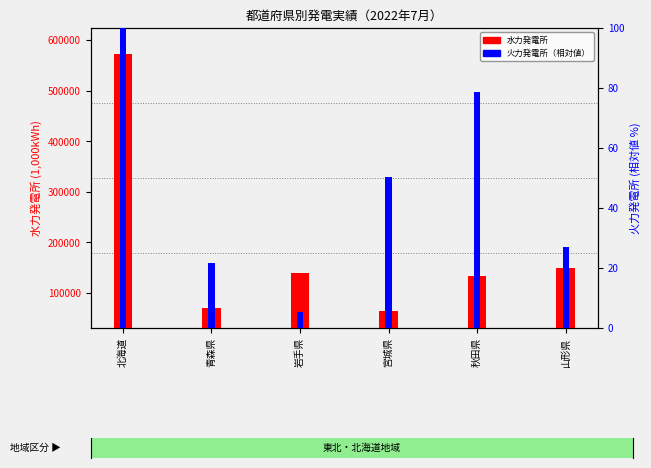

Reading left to right, list all the values displayed in this chart.

水力発電所: 542232.0	39267.0	109190.0	34372.0	102189.0	118972.0
火力発電所: 100.0	21.7	5.5	50.5	78.5	27.1